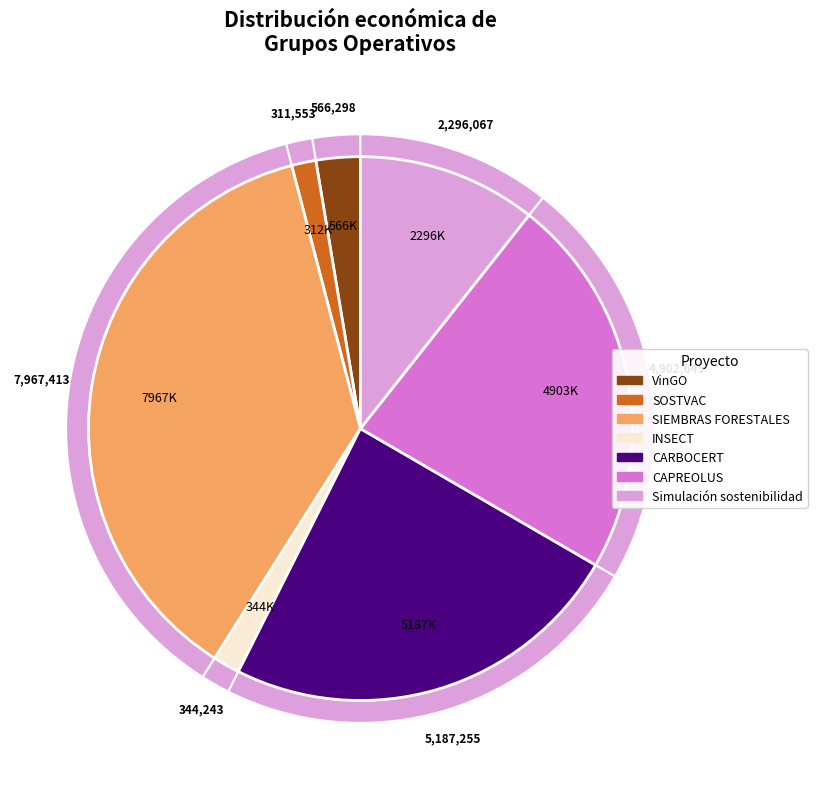

Combined, what portion of the pie is SIEMBRAS FORESTALES and VinGO?

39.6%